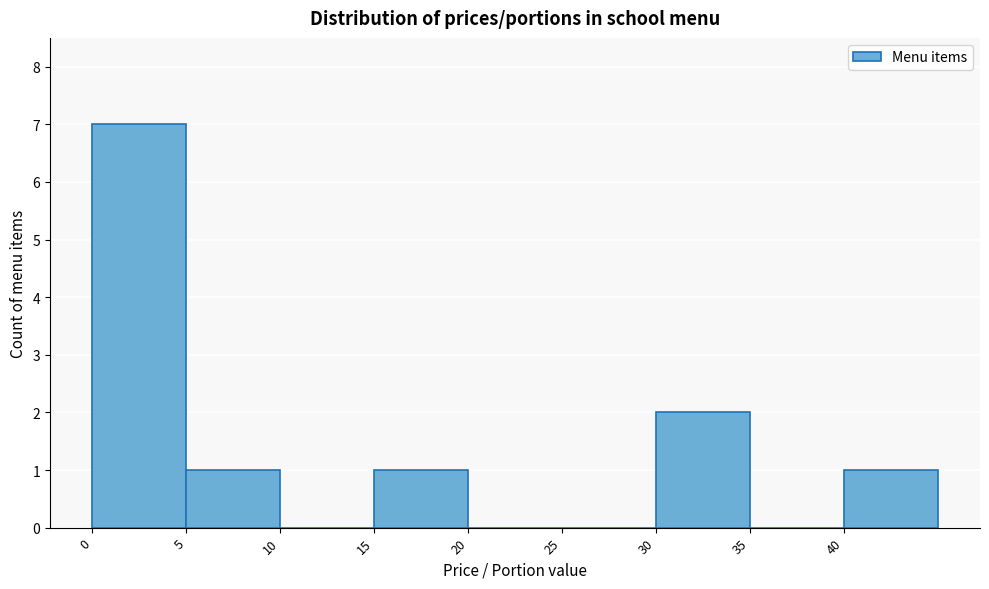

Reading left to right, transcribe this chart: for each bar, give the range it covers on the x-axis and its height. The values are not printed on the chart, so give them approximately, as read against the axis.

0 to 5: 7
5 to 10: 1
10 to 15: 0
15 to 20: 1
20 to 25: 0
25 to 30: 0
30 to 35: 2
35 to 40: 0
40 to 45: 1